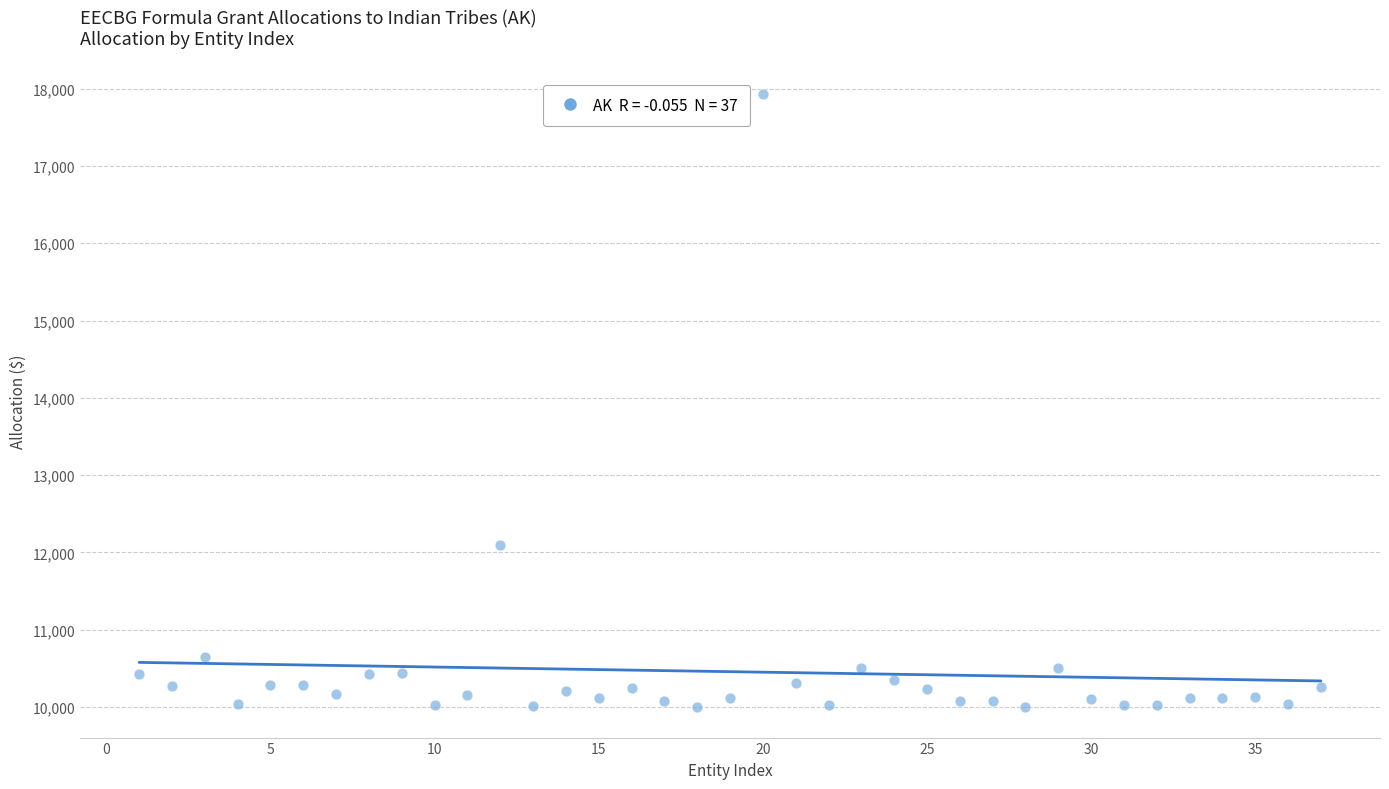

What is the range of Y values (max minus min)?

7930